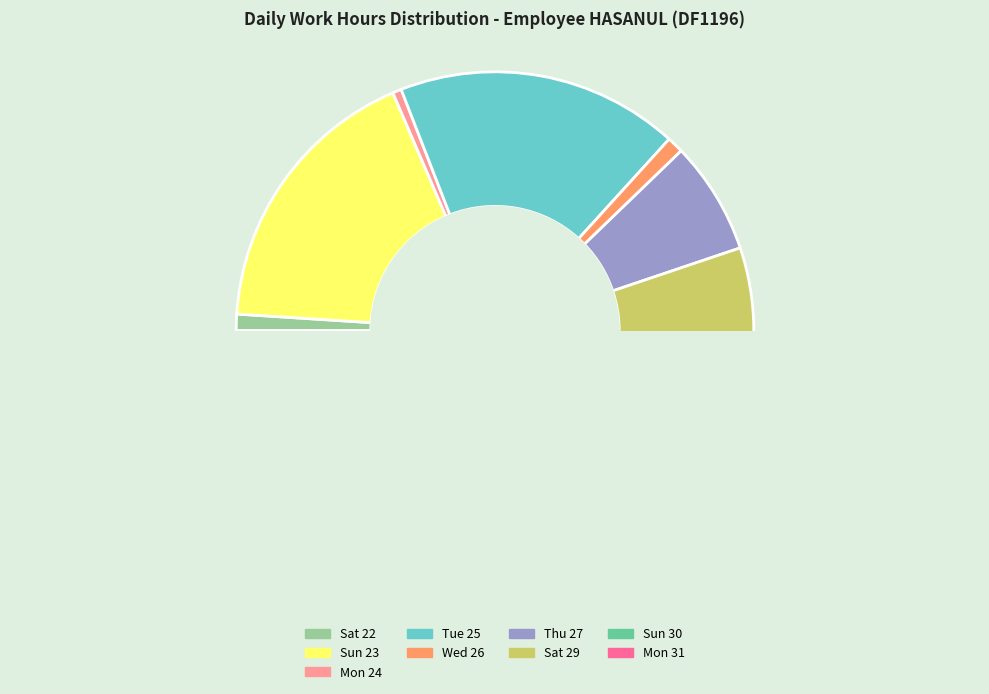

True or false: Sat 22 accounts for 1% of the total.

True